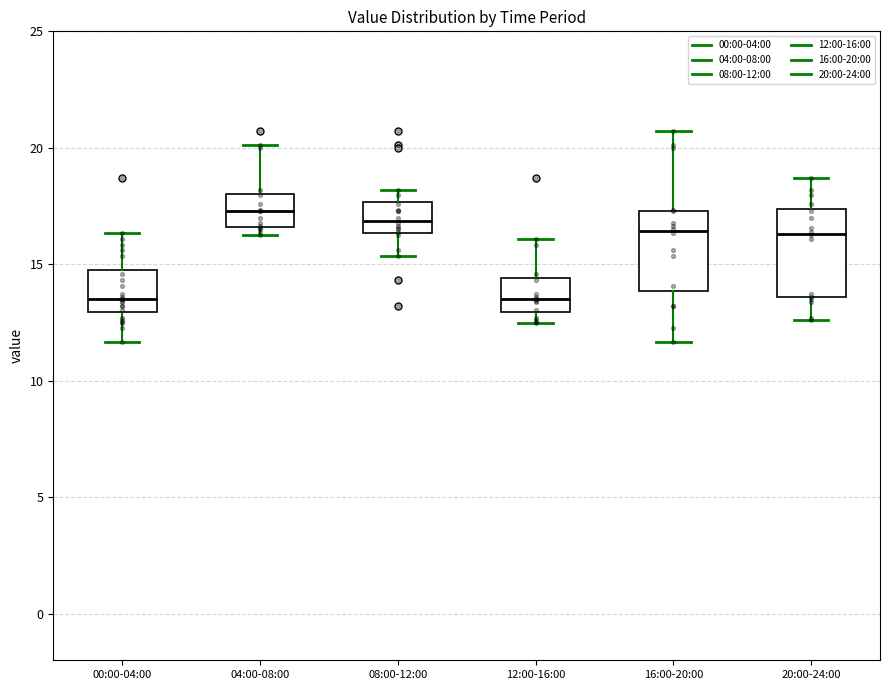

Reading left to right, transcribe this box plot: for each box, give where its median line is, the range the box spans, and where its two whiskers end, as read against the y-axis. The values are not printed on the chart, so give them approximately, as read against the axis.

00:00-04:00: median 13.5, box 13.0 to 15.0, whiskers 11.5 to 16.5
04:00-08:00: median 17.5, box 16.5 to 18.0, whiskers 16.5 (just below the box's lower edge) to 20.0
08:00-12:00: median 17.0, box 16.5 to 17.5, whiskers 15.5 to 18.0
12:00-16:00: median 13.5, box 13.0 to 14.5, whiskers 12.5 to 16.0
16:00-20:00: median 16.5, box 14.0 to 17.5, whiskers 11.5 to 20.5
20:00-24:00: median 16.5, box 13.5 to 17.5, whiskers 12.5 to 18.5